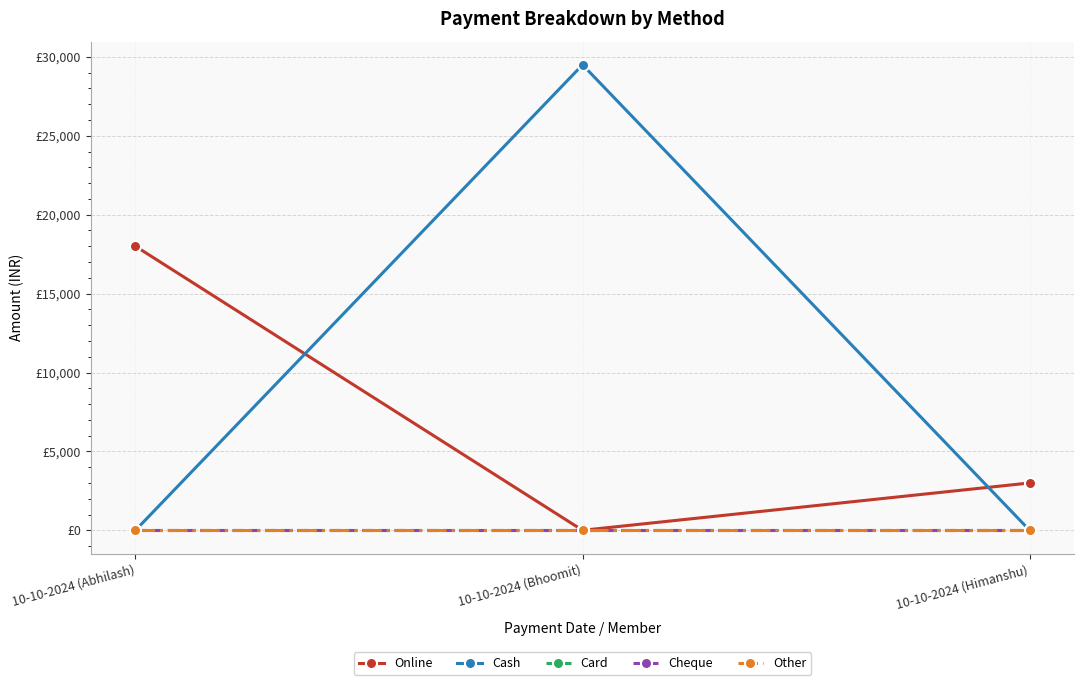

What position from the left is 10-10-2024 (Himanshu)?

3